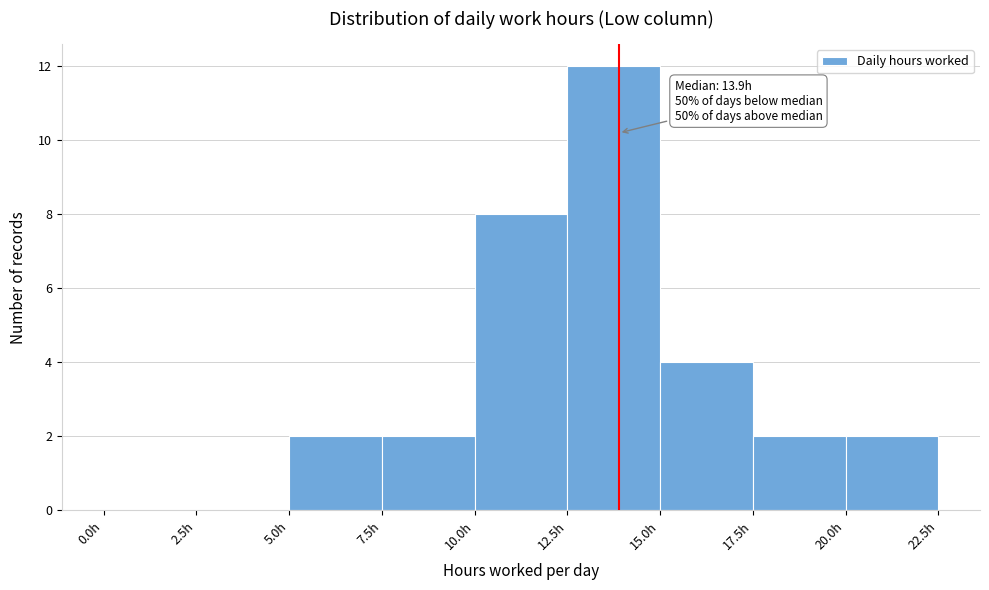

Over which range of the x-axis is the bar tallest?

12.5 to 15.0